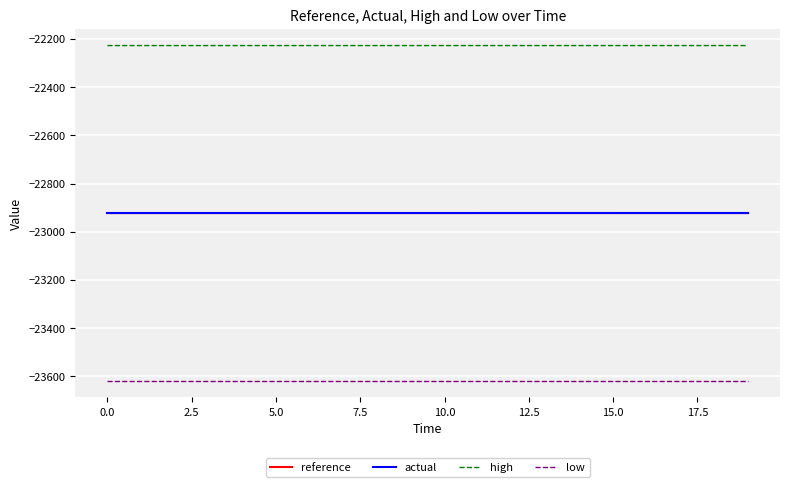

True or false: low and reference intersect in this chart.

False